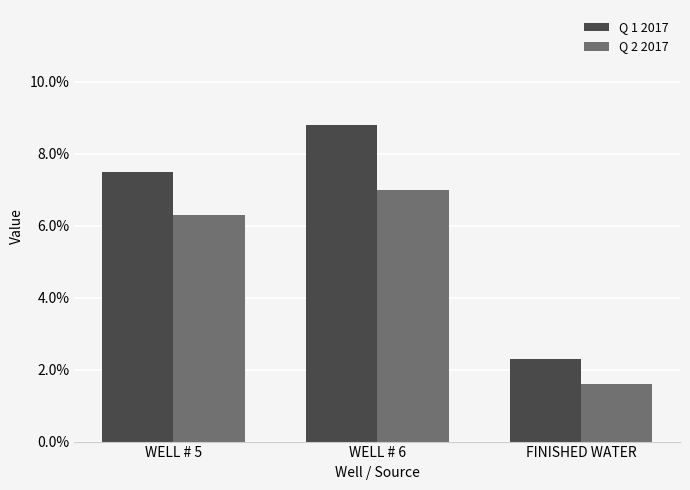

Which series has the widest spread of values?

Q 1 2017